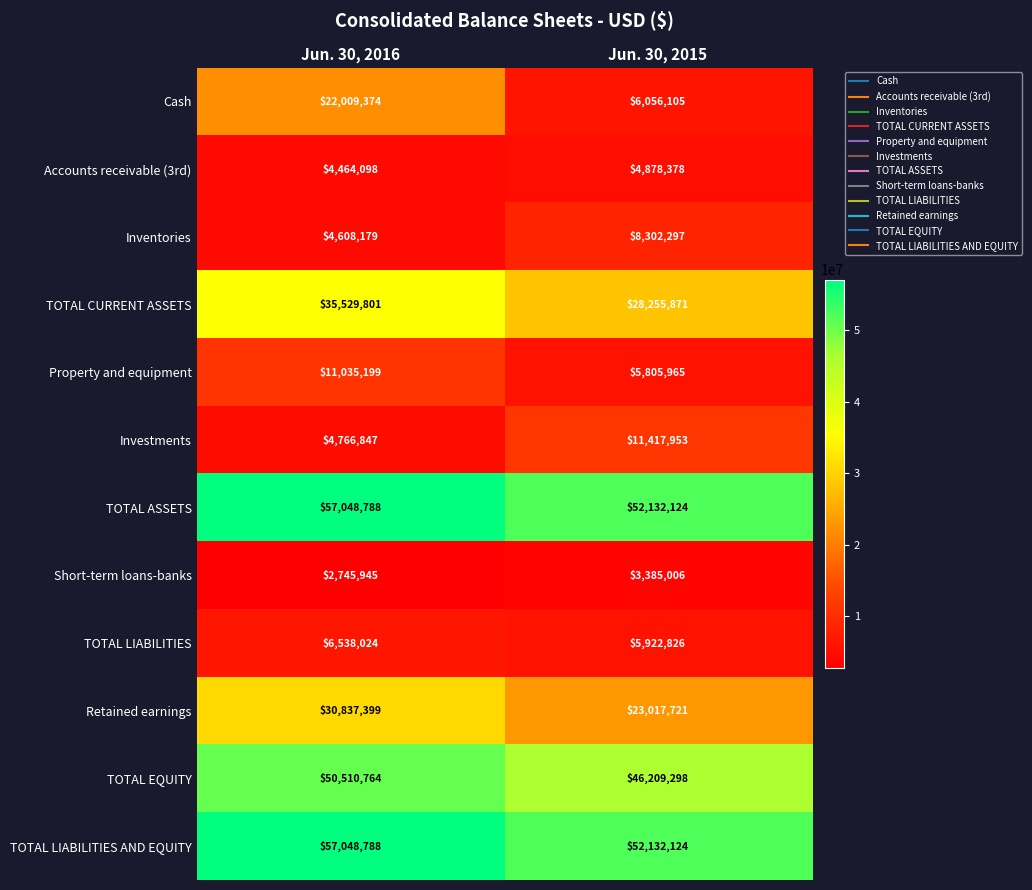

How many distinct data groups are displayed?

12